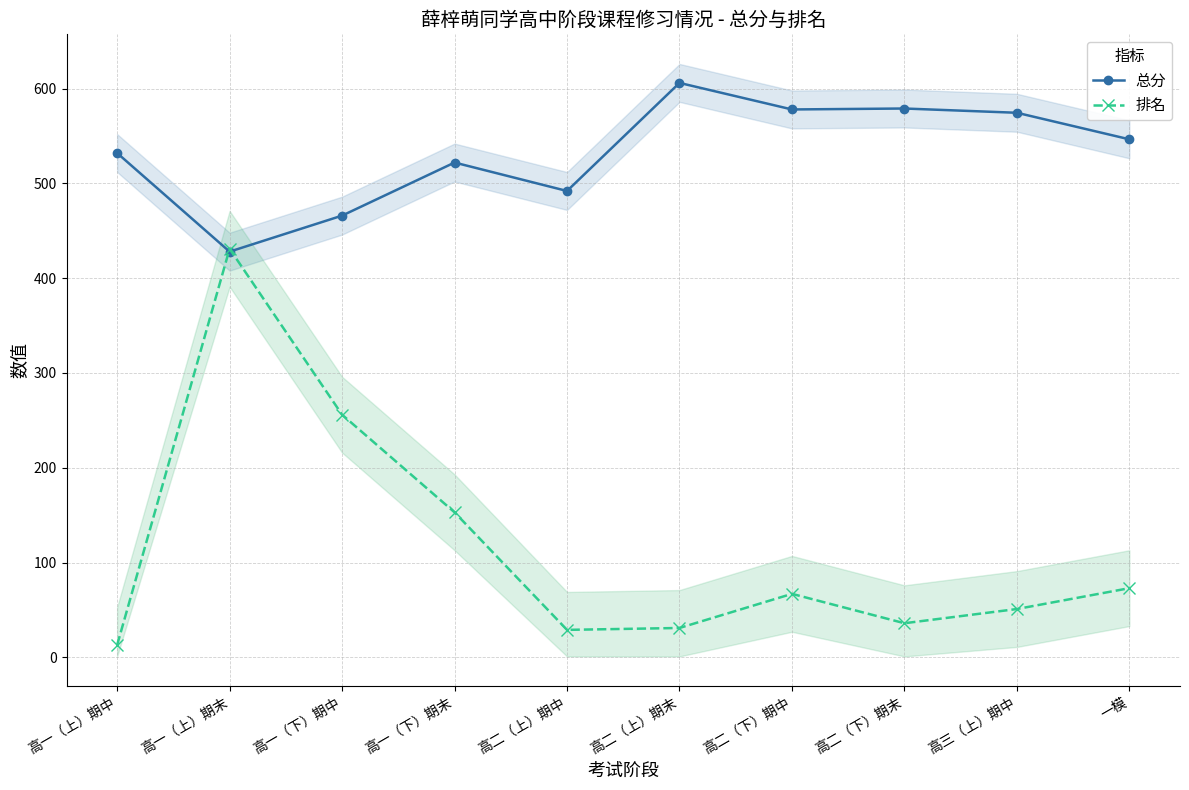

The 排名 series shows 79.5 at 高三（上）期中. True or false?

False